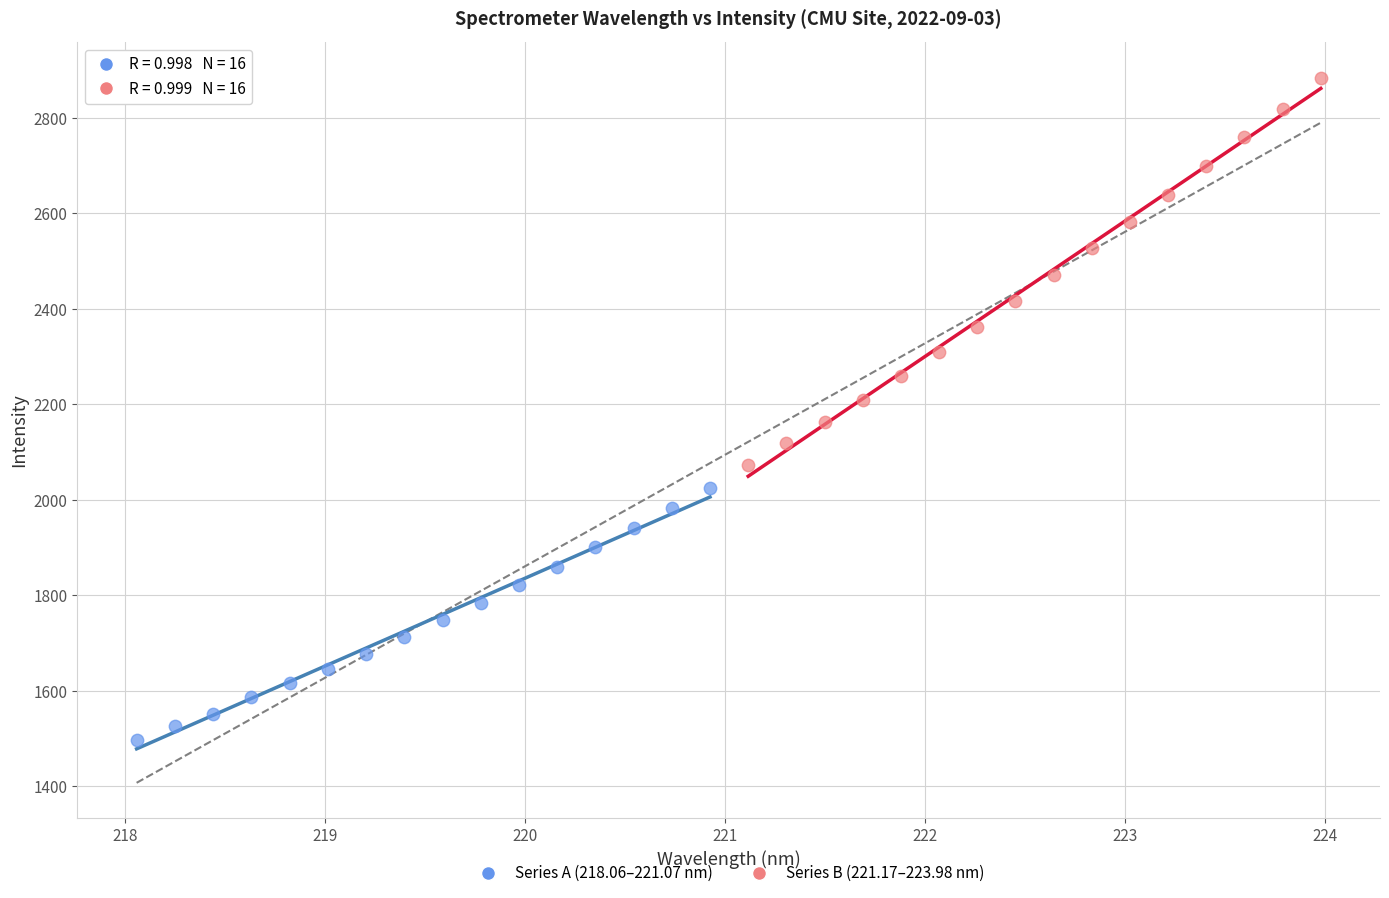

Which series reaches the minimum Y coordinate?

Series A (218.06–221.07 nm)